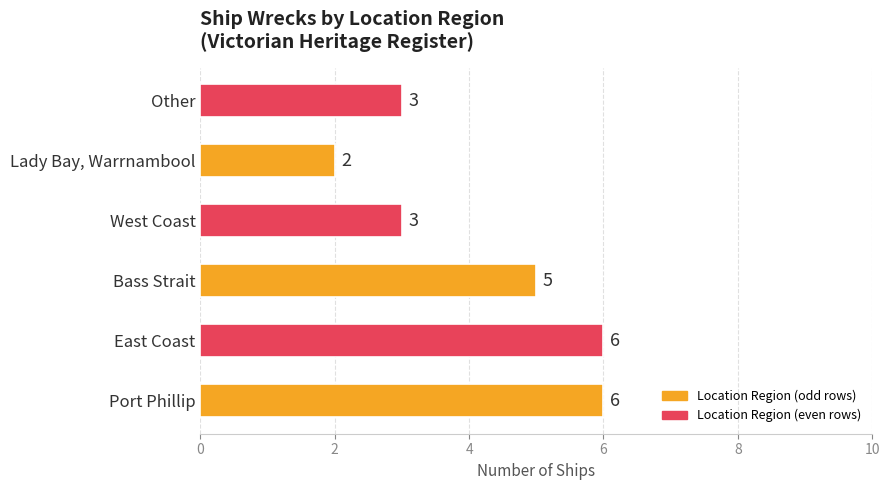

Reading bottom to top, extract all data points from this chart.

Port Phillip=6	East Coast=6	Bass Strait=5	West Coast=3	Lady Bay, Warrnambool=2	Other=3